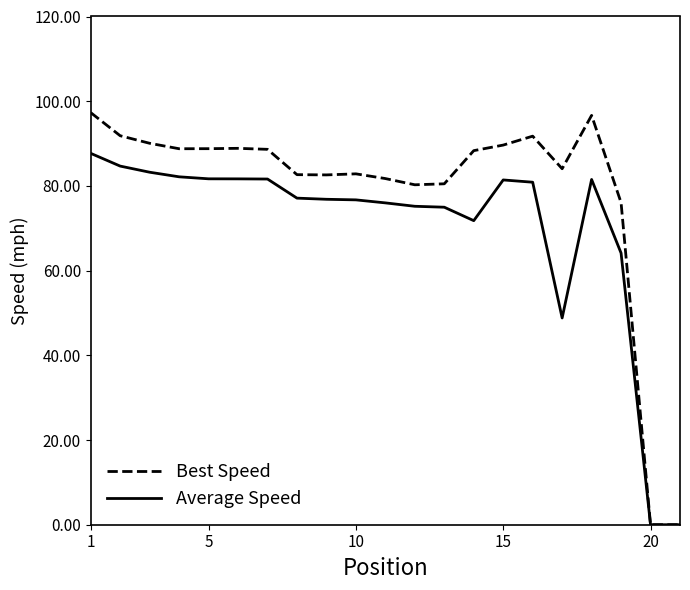

Rank the series by their maximum value, from lowest to highest.

Average Speed, Best Speed